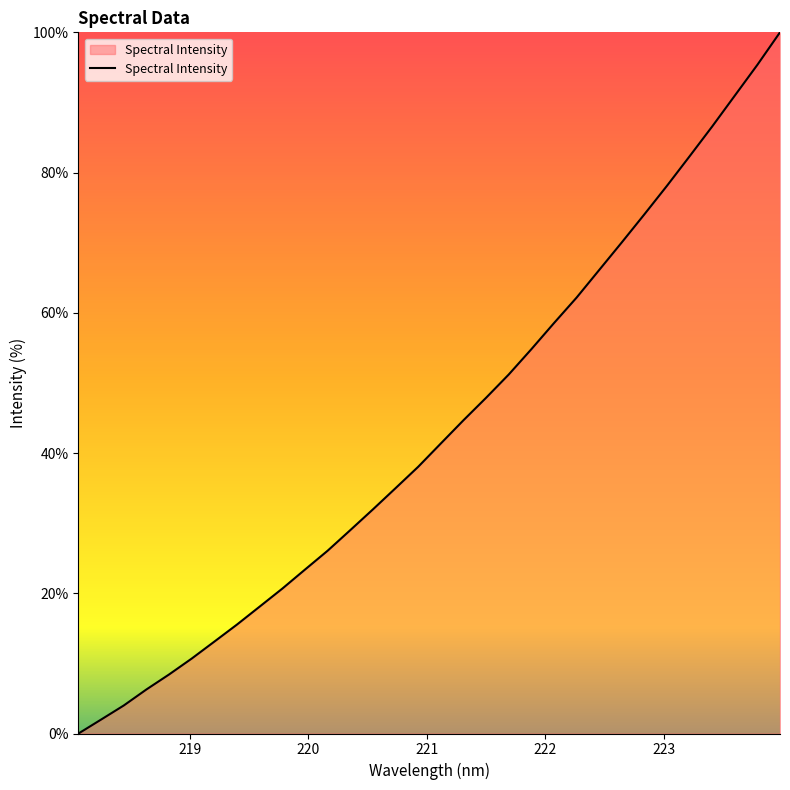

What is the difference between the maximum and minimum values?

100.0